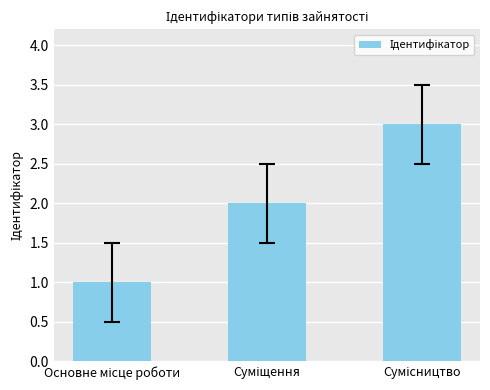

What is the difference between the maximum and minimum values?

2